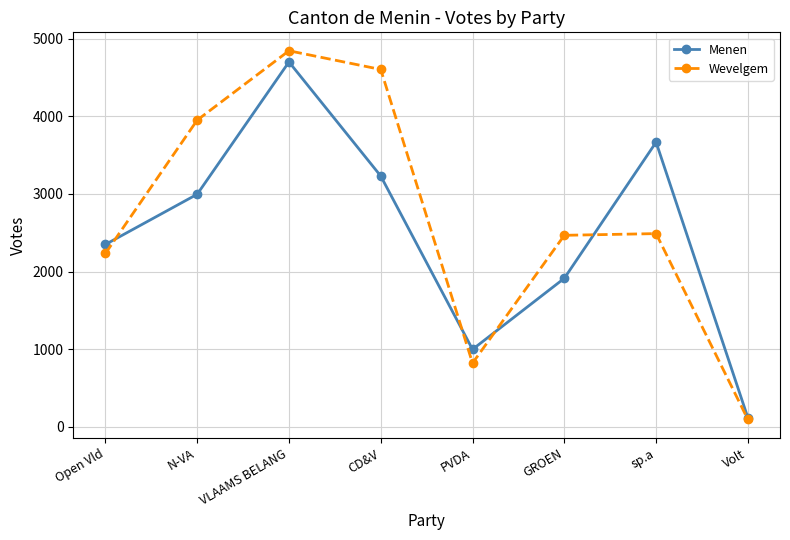

Which series has the widest spread of values?

Wevelgem